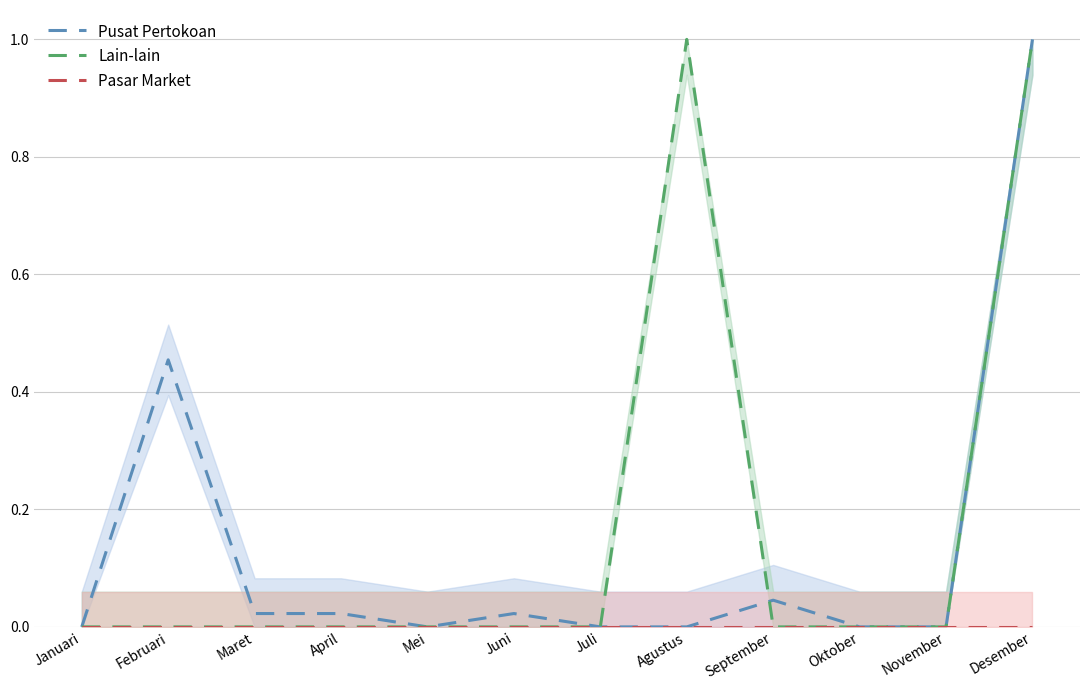

How many lines are shown in the chart?

3